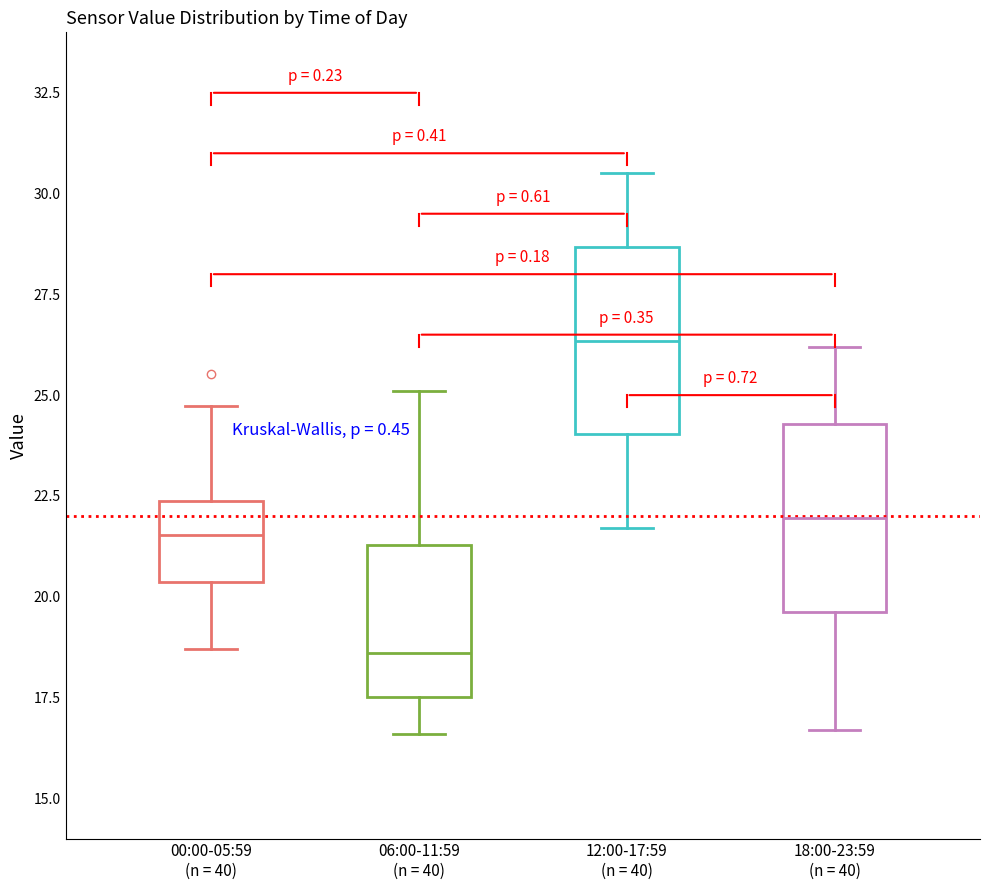

Which box's median line is the highest?

12:00-17:59 (n = 40)